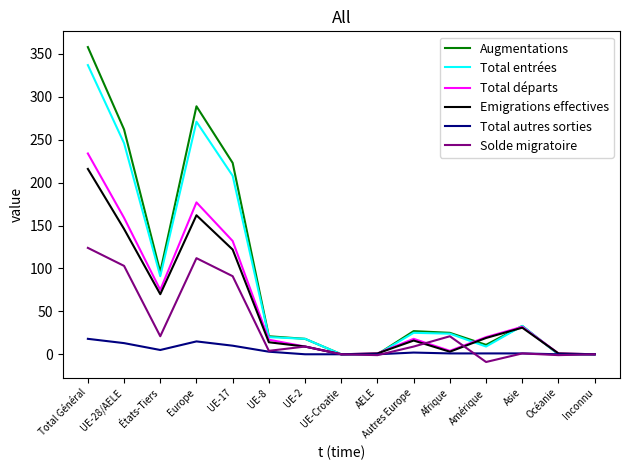

What position from the right is Total Général?

15